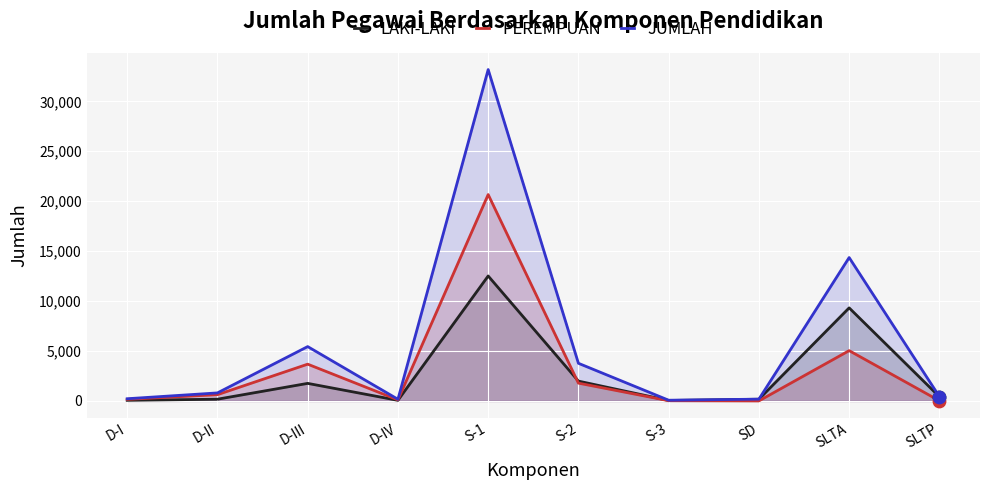

At how many categories does at least one series exceed 18101?

1